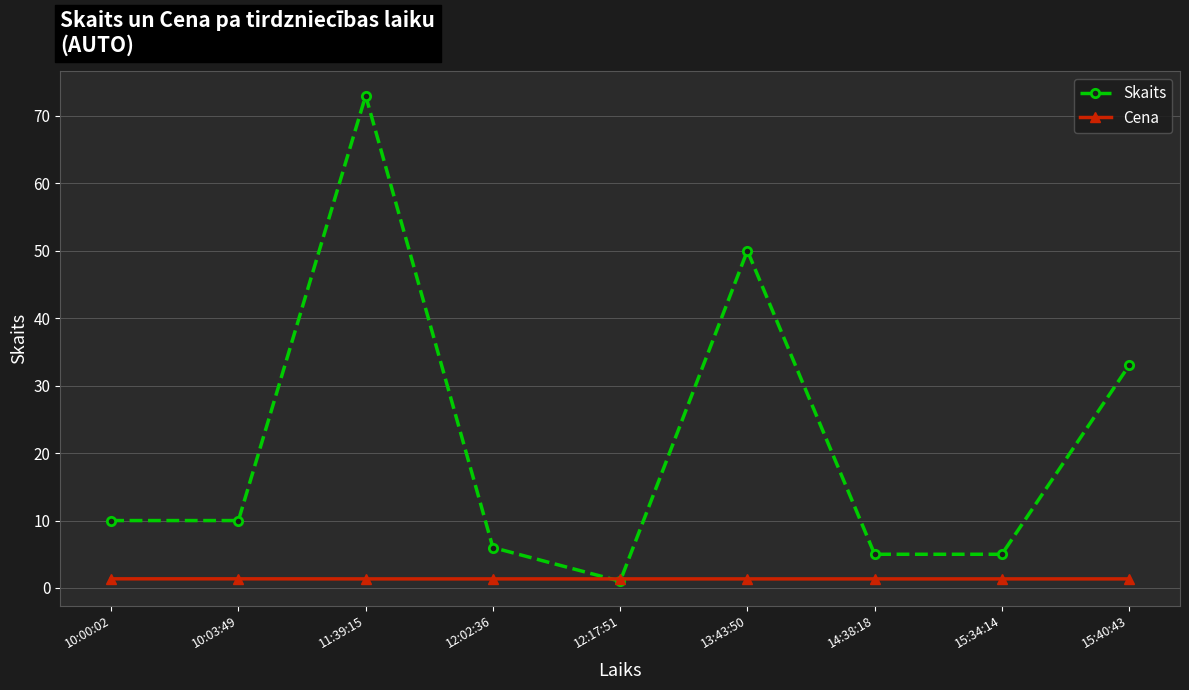

Is it true that Skaits equals 5.6 at 10:00:02?

False